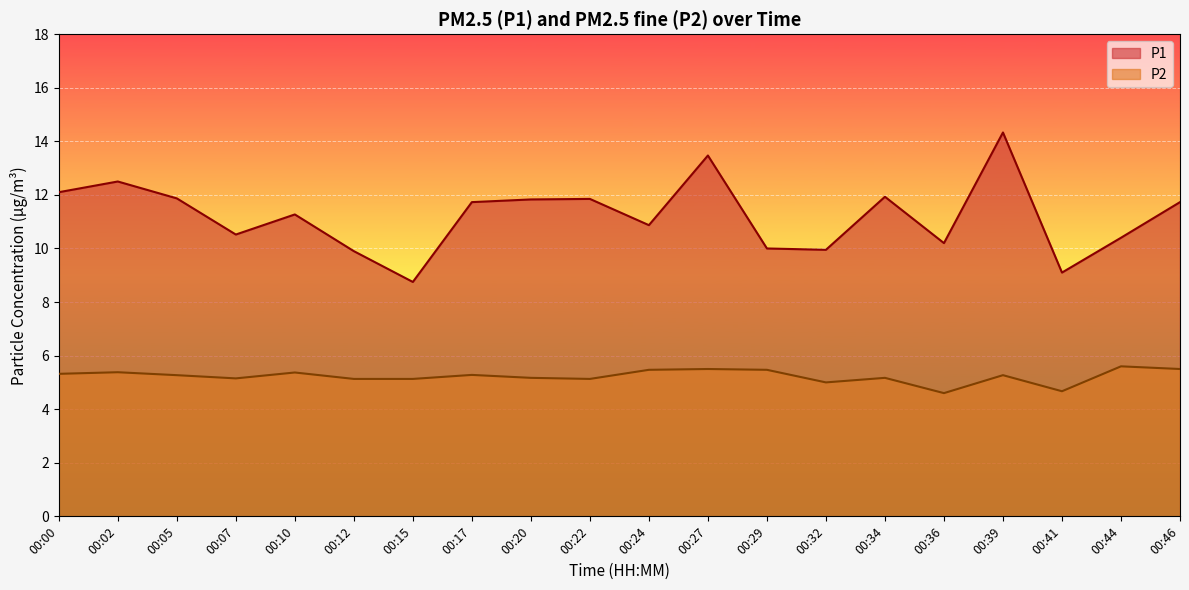

What value does the P2 series have at 00:00?

5.3